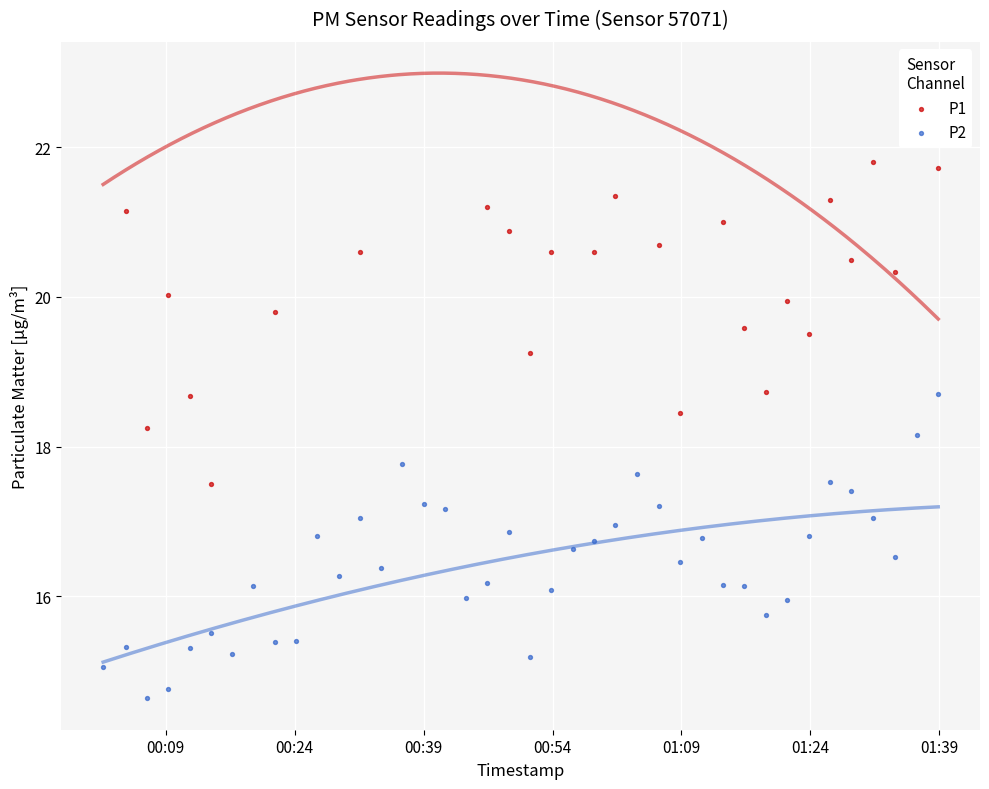

At how many categories does at least one series exceed 15?

40